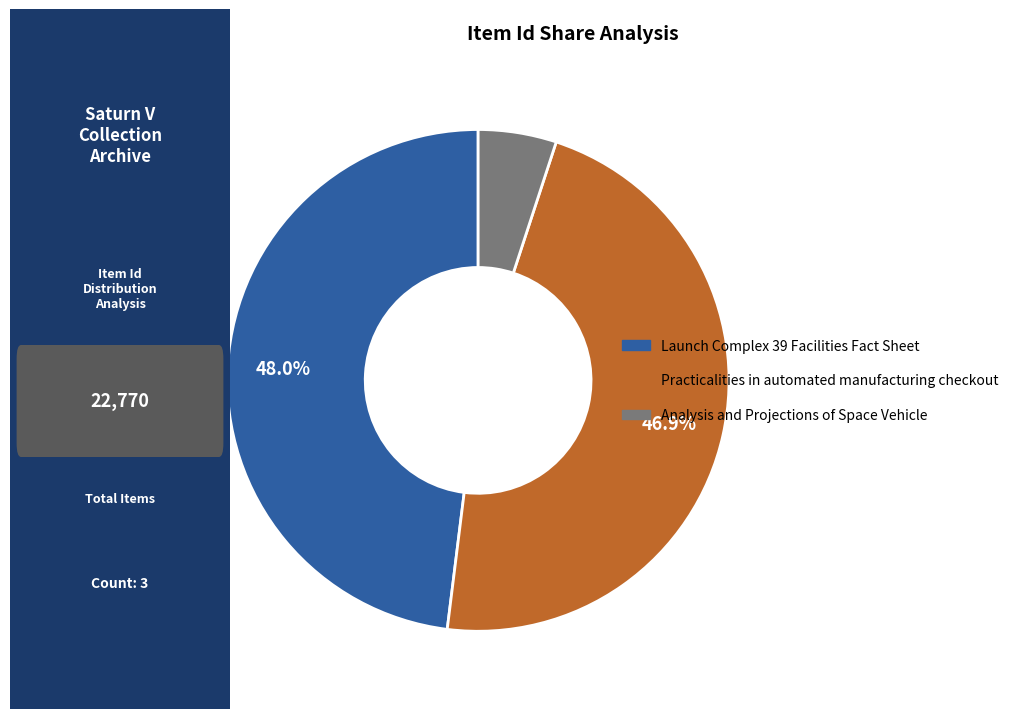

To the nearest percent, what is the average slice percentage?

33%